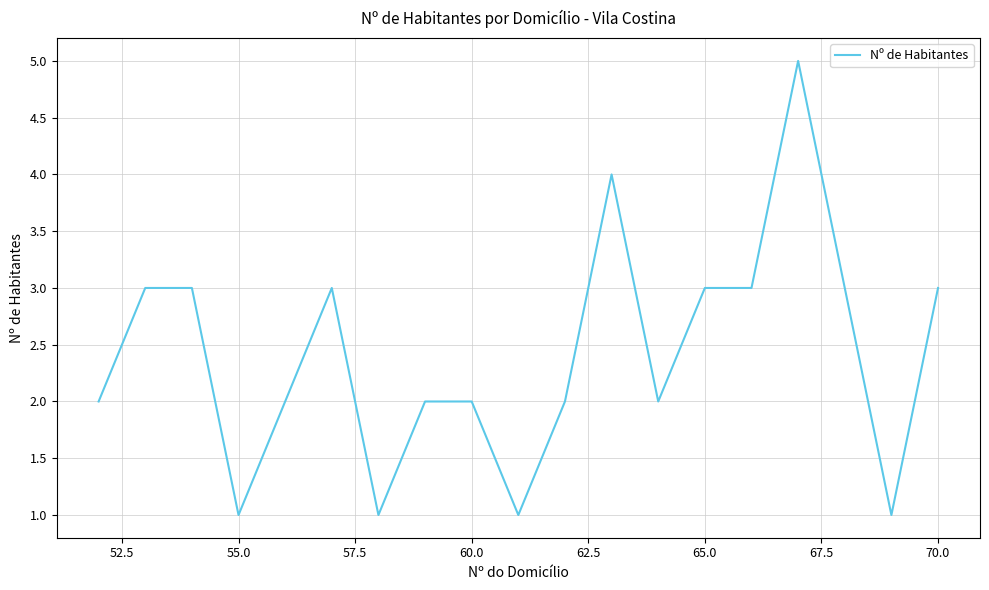

What is the difference between the maximum and minimum values?

4